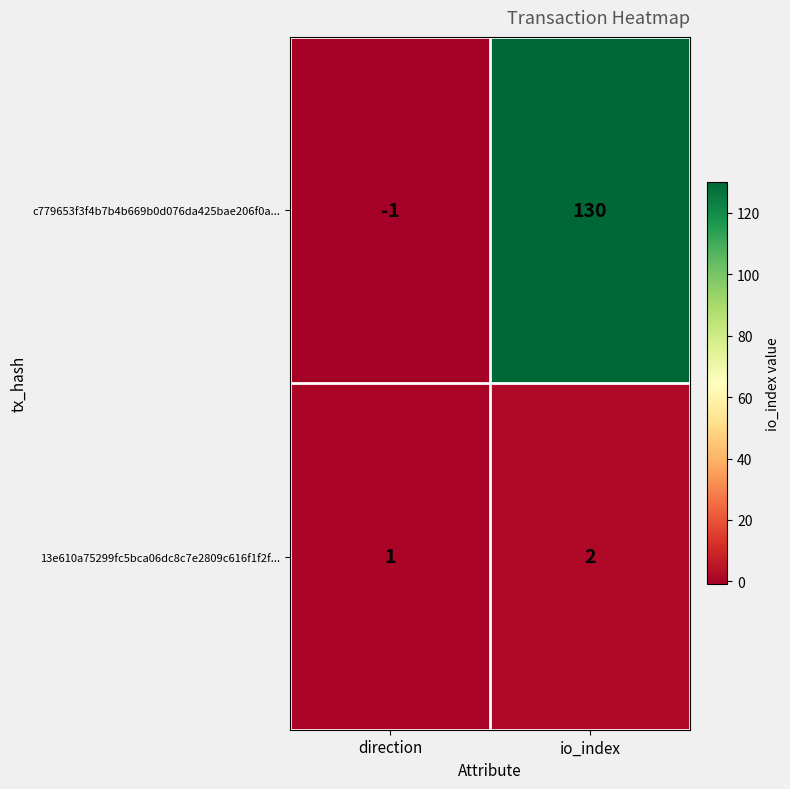

Which series has the widest spread of values?

c779653f3f4b7b4b669b0d076da425bae206f0a...